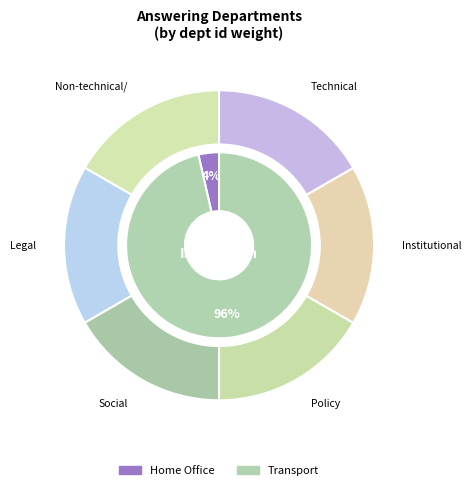

True or false: Home Office accounts for 4% of the total.

True